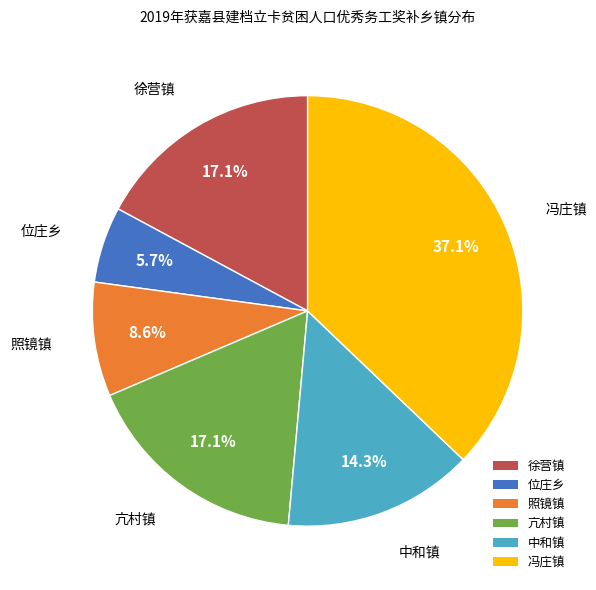

To the nearest percent, what percentage of the pie is 亢村镇?

17%